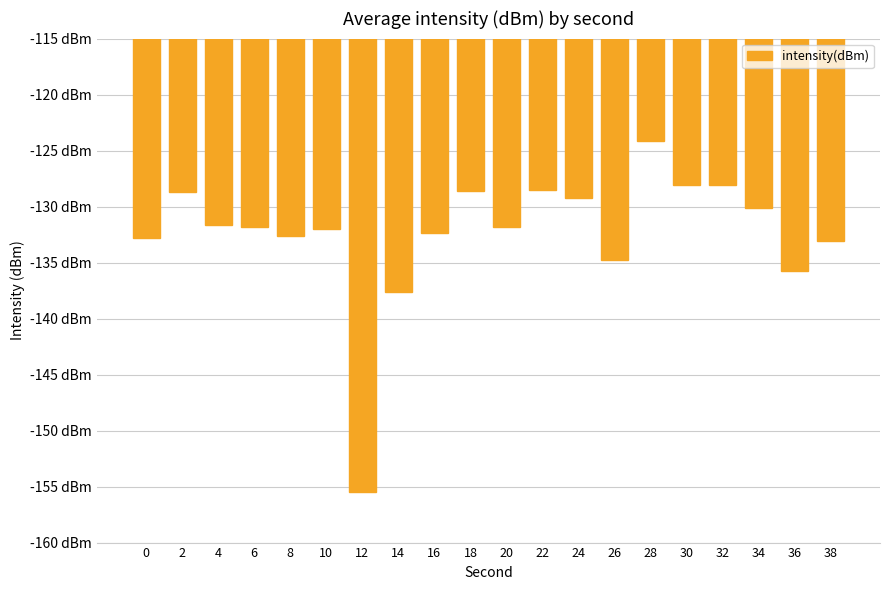

Are the bars horizontal?

No